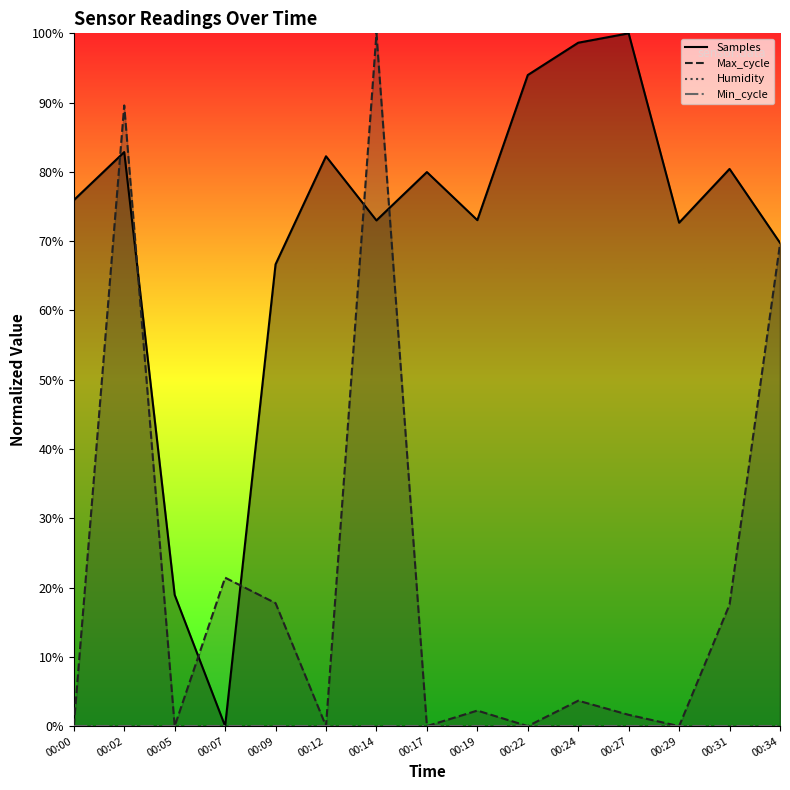

At which label is Samples closest to 50?

00:09